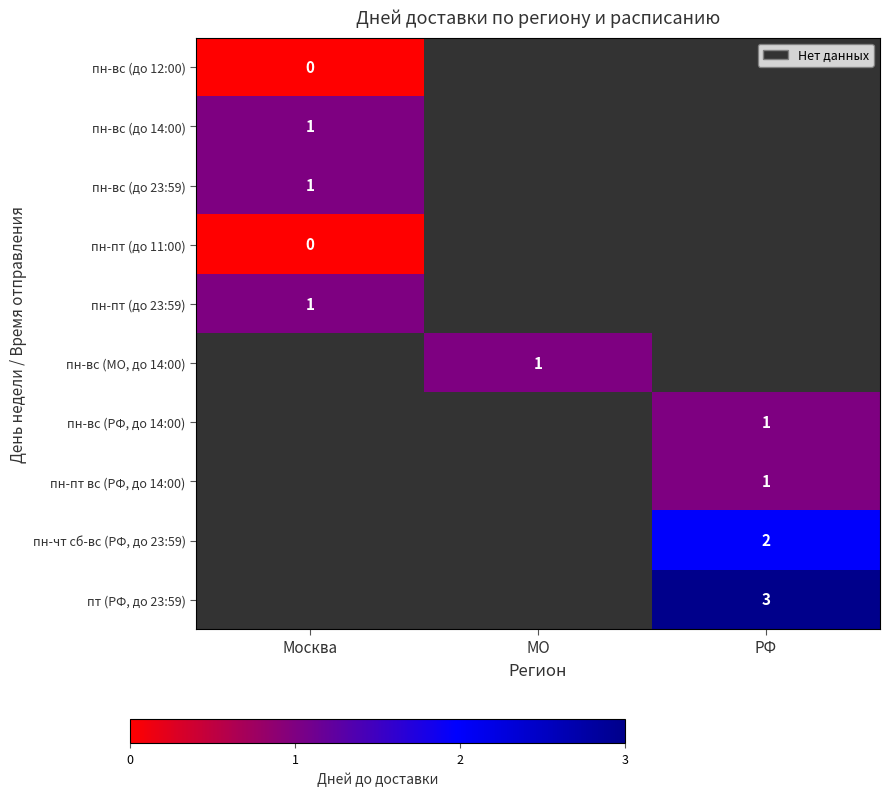

How many data points does each series have?

3